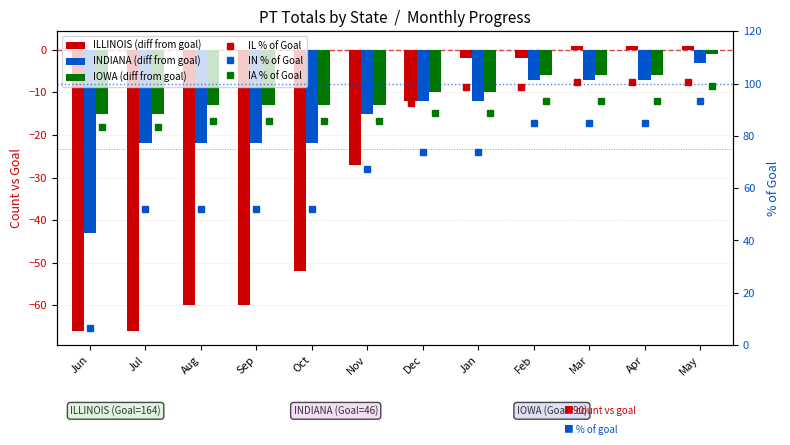

Where is INDIANA (diff from goal) nearest to the value -23?

Jul